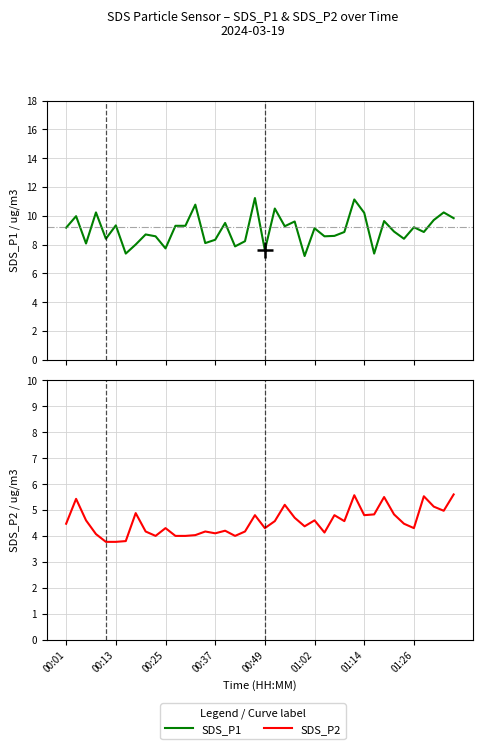

True or false: SDS_P1 has a value of 4.6 at 31.

False